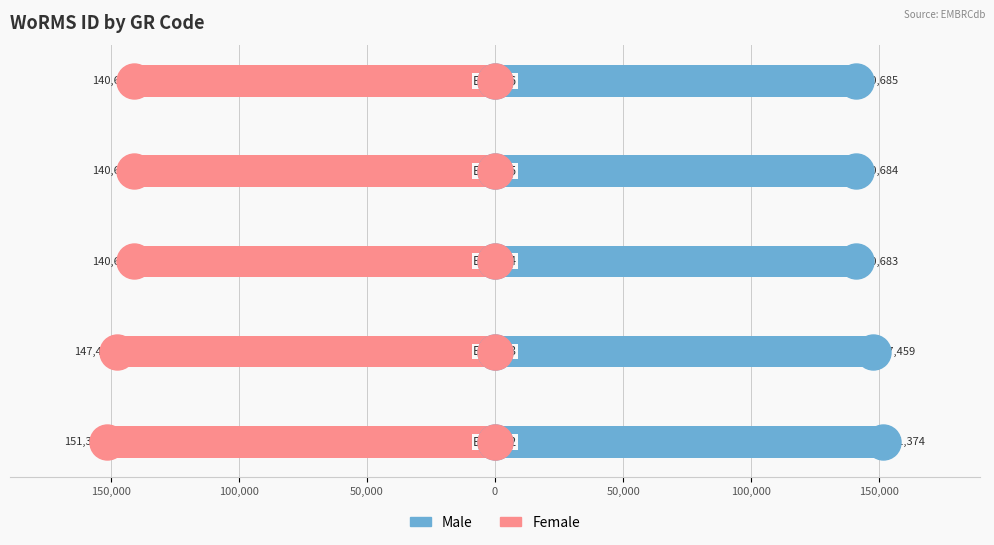

Which series has the largest range (max minus min)?

Male